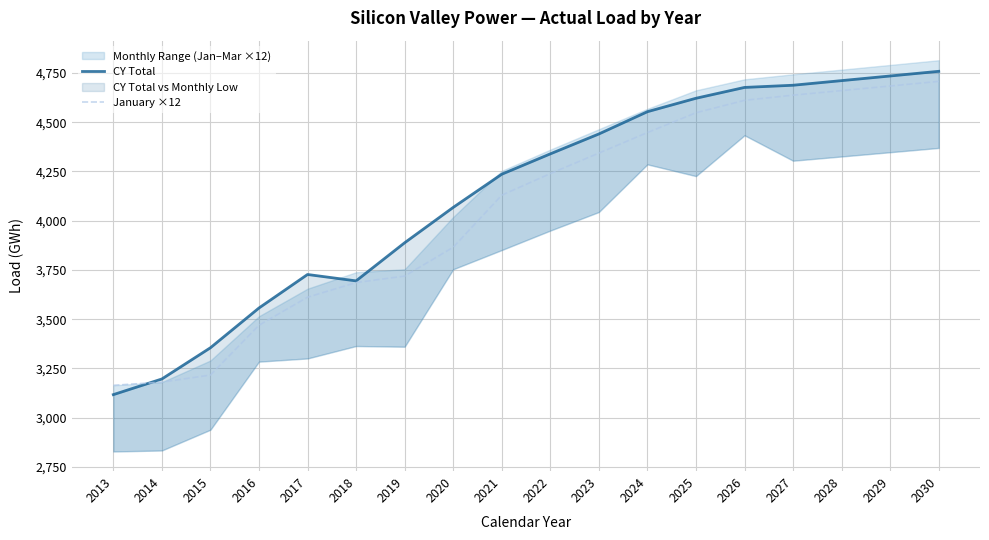

What is the difference between the maximum and minimum values in the January ×12 series?

1542.7